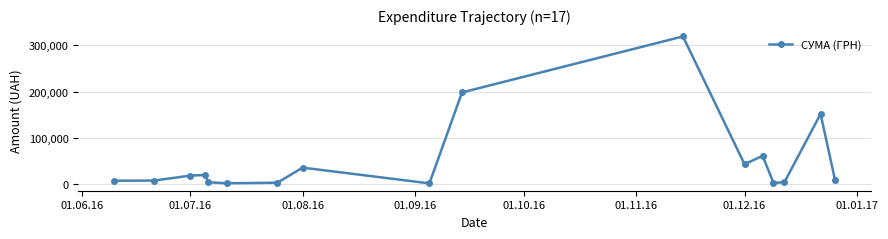

What is the average value?

51789.3